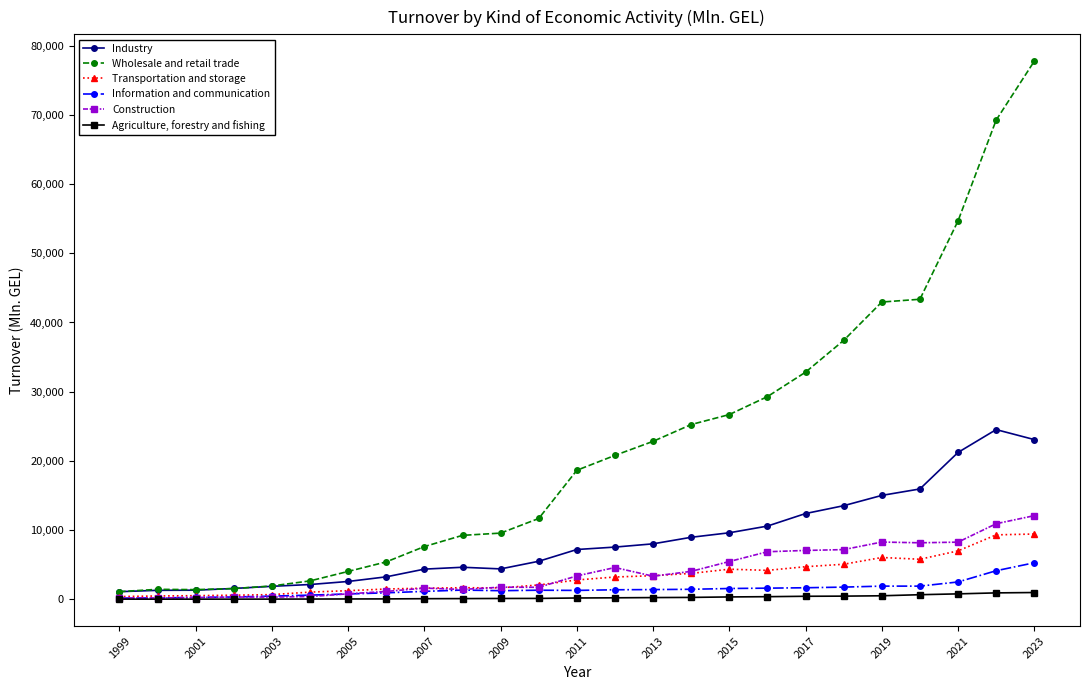

What is the highest value of the Construction series?

12077.0